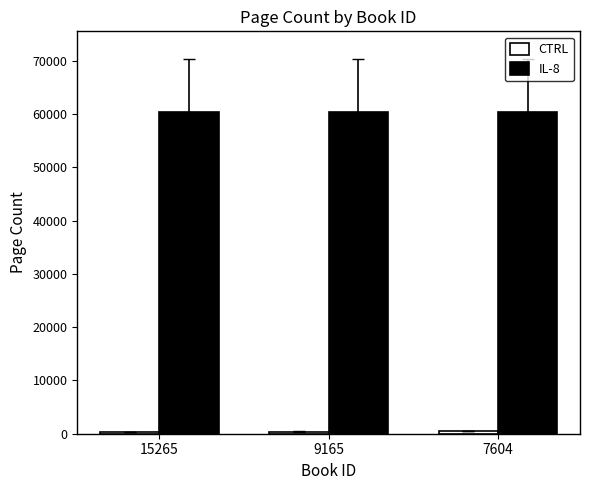

At how many categories does at least one series exceed 9017?

3